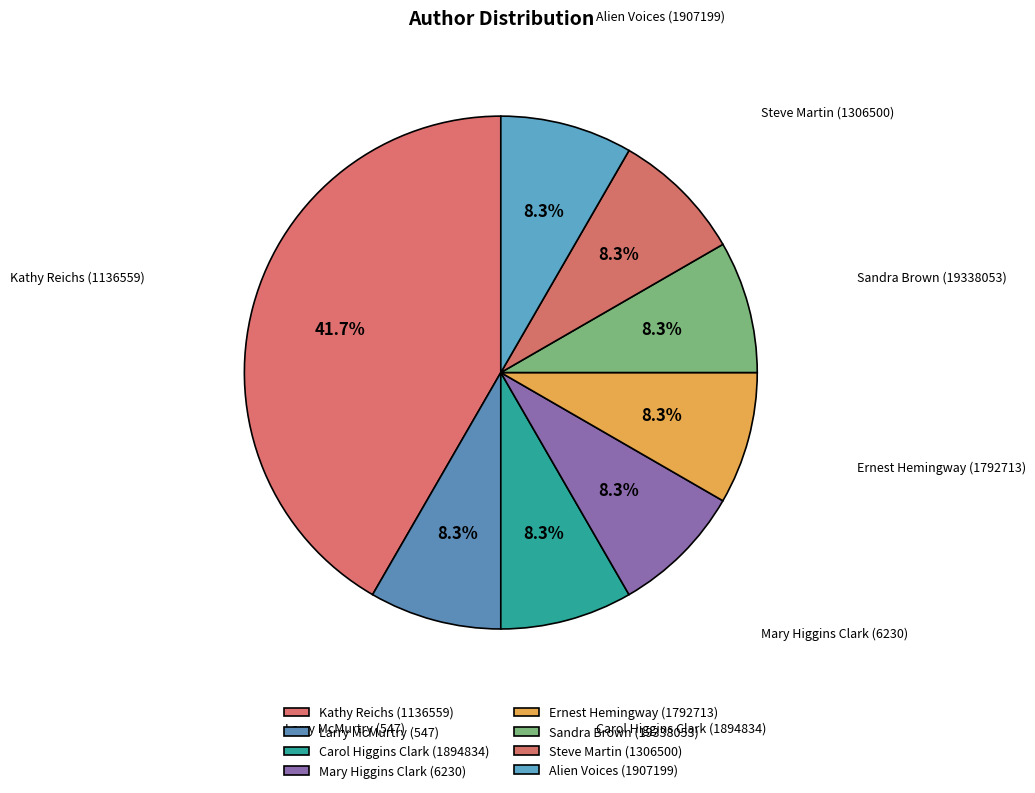

Is it true that Larry McMurtry (547) is 8% of the pie?

True